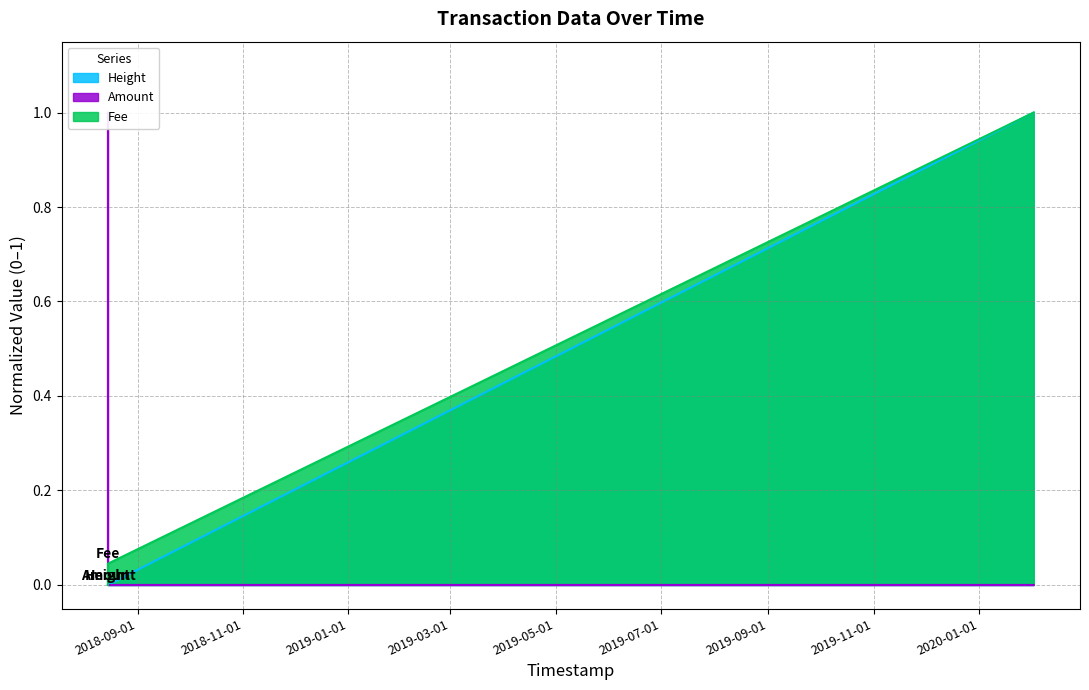

What is the sum of all Amount values?

1.0